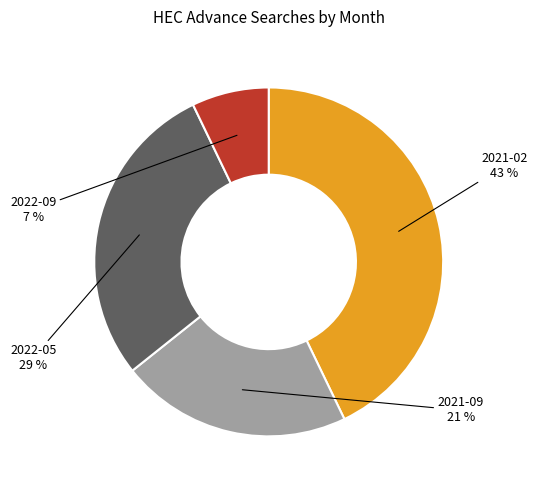

To the nearest percent, what is the average slice percentage?

25%